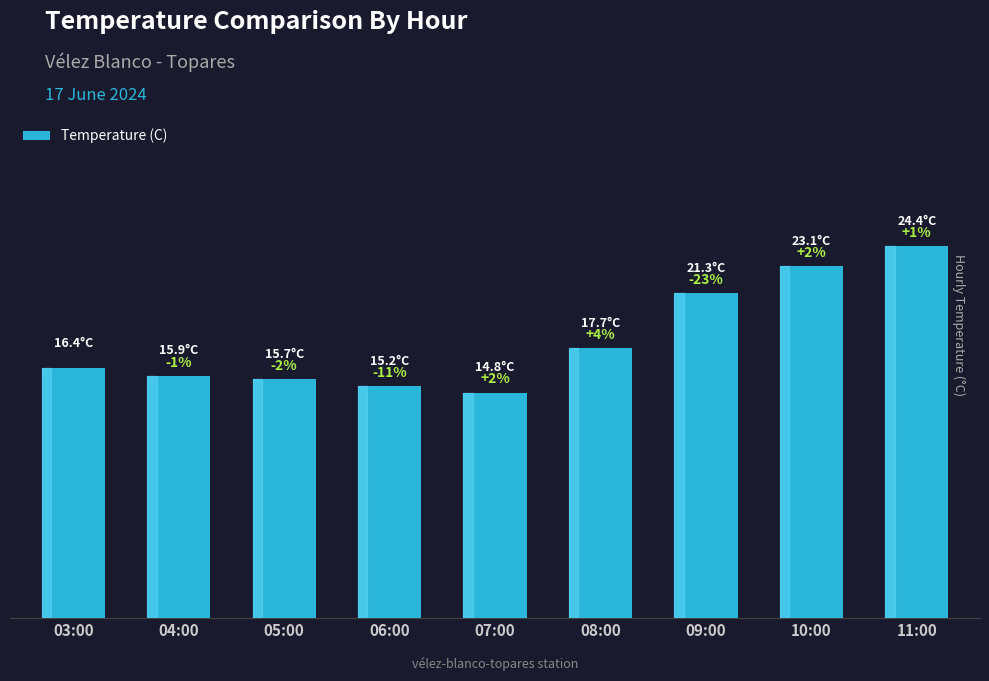

Are the bars horizontal?

No